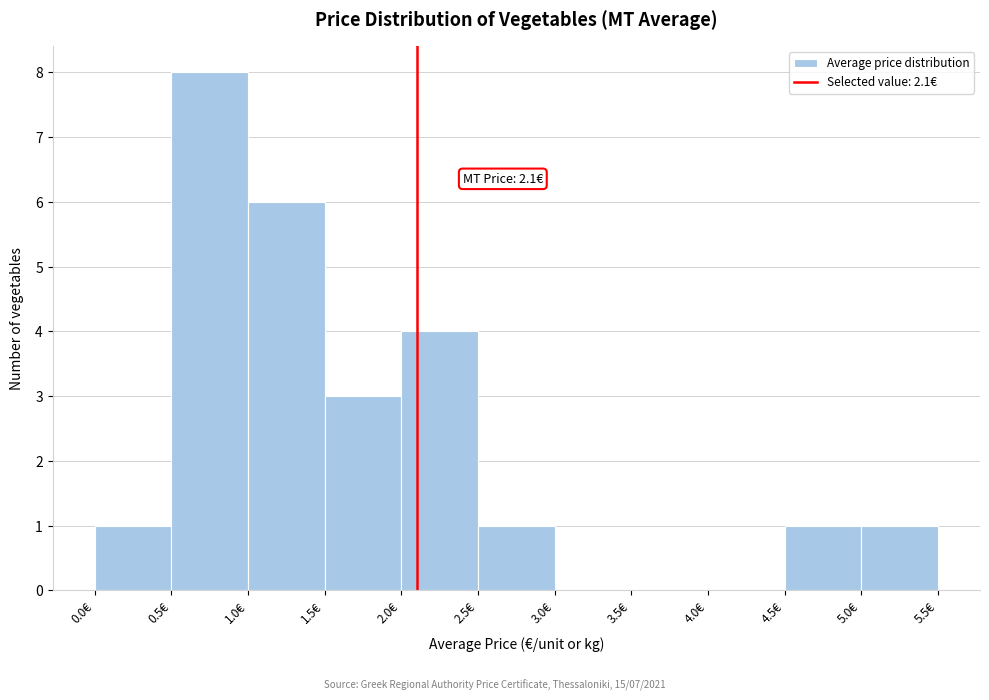

Which range on the x-axis has the tallest bar?

0.5 to 1.0